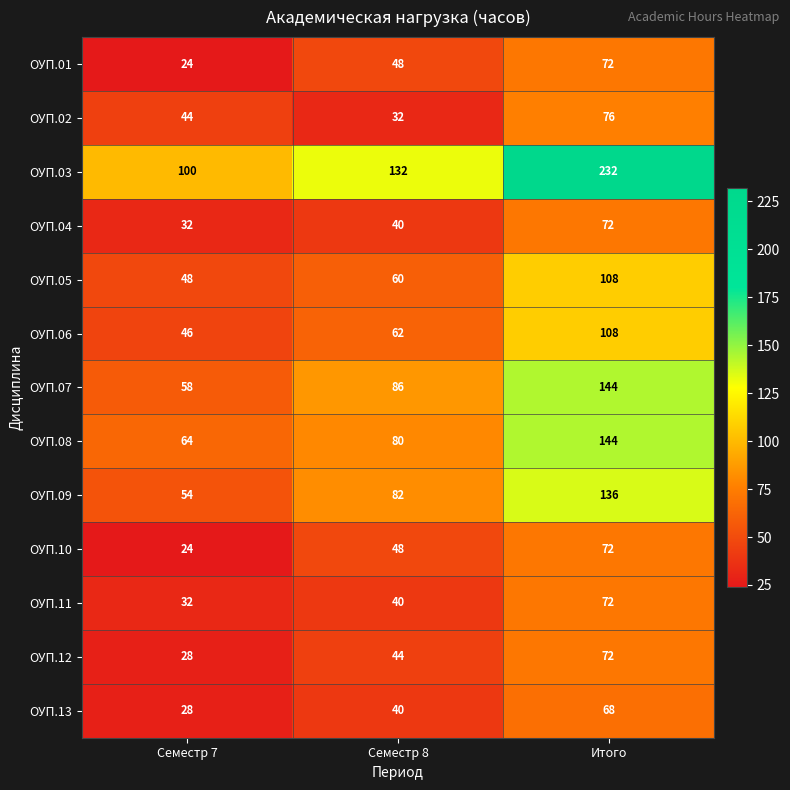

What is the approximate value of ОУП.09 at Семестр 8?

82